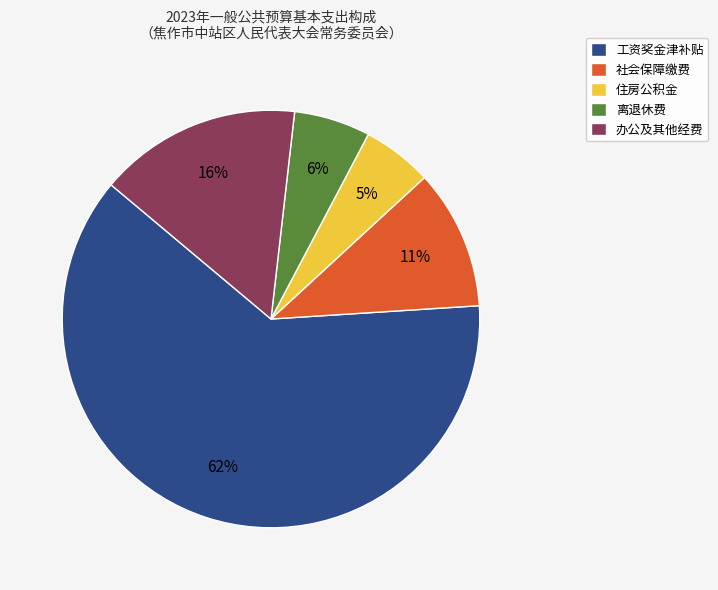

Does any single category account for the majority?

Yes